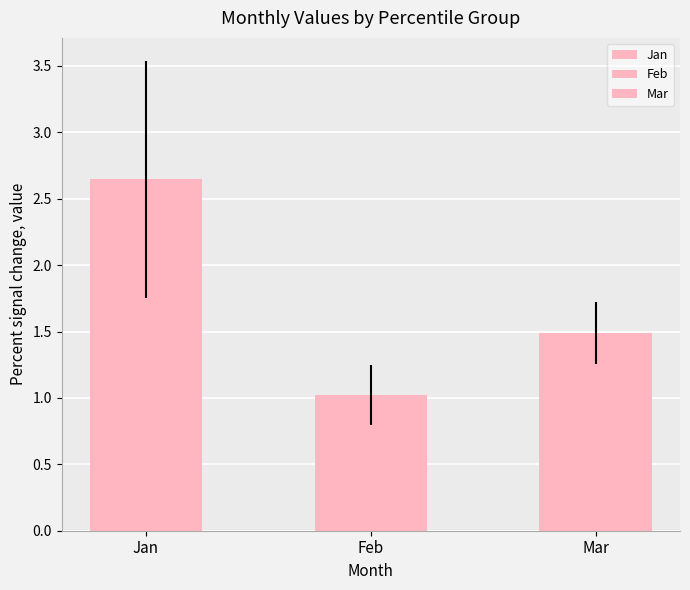

What is the difference between the Feb values at pct65 and pct25?

0.1